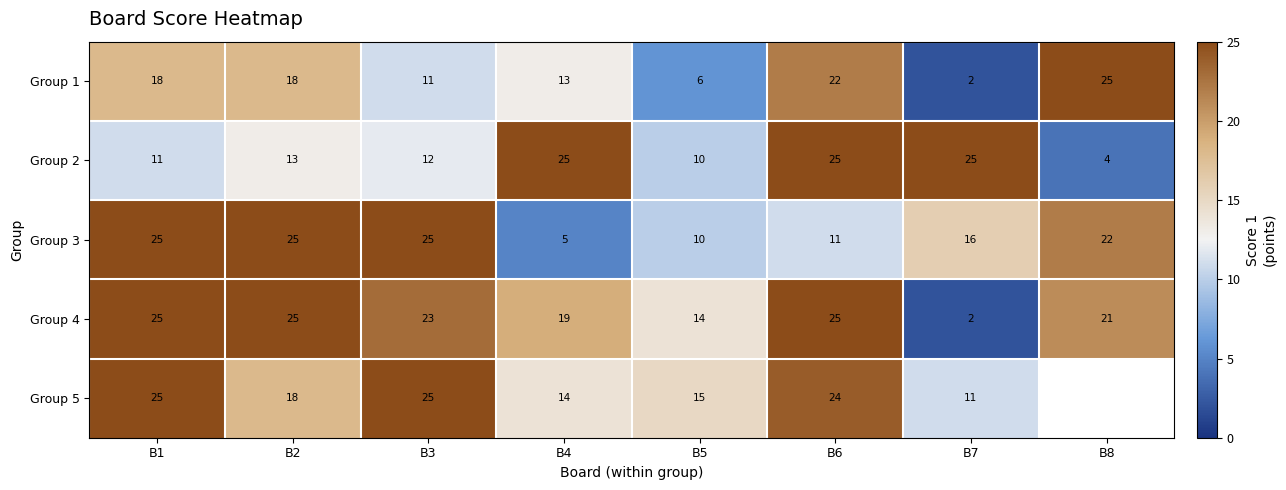

At which label is Group 2 closest to 14?

B2